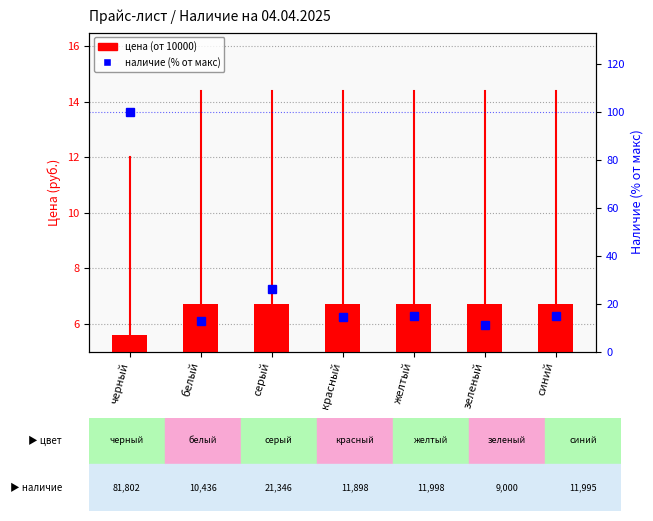

Is the value of от 10000 at желтый greater than the value of наличие (% от макс) at зеленый?

No